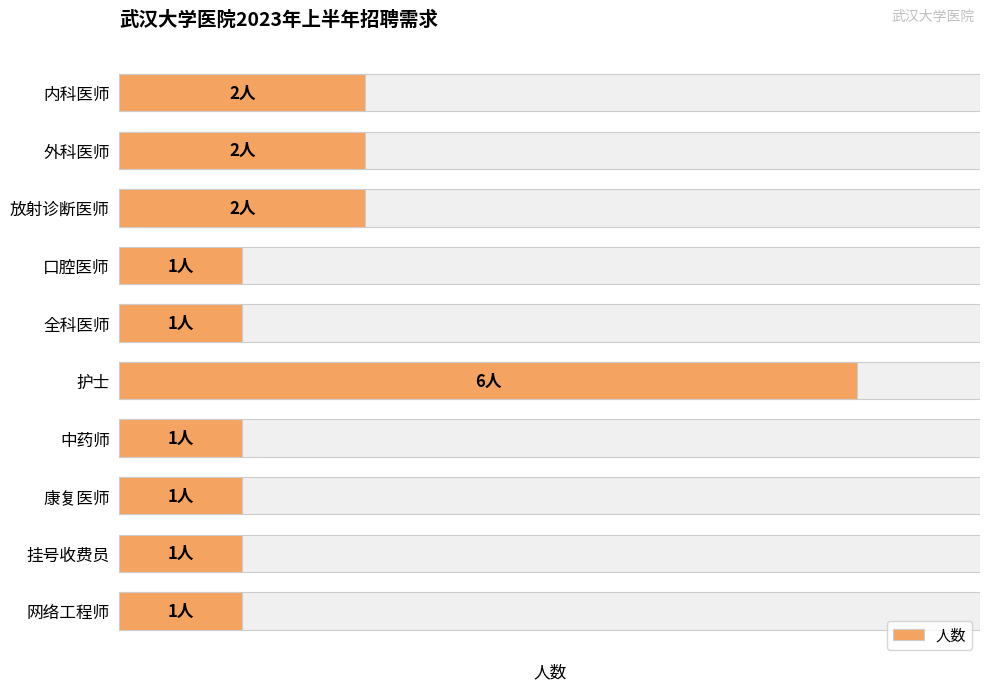

Reading right to left, transcribe all the data shown in this chart.

1	1	1	1	6	1	1	2	2	2